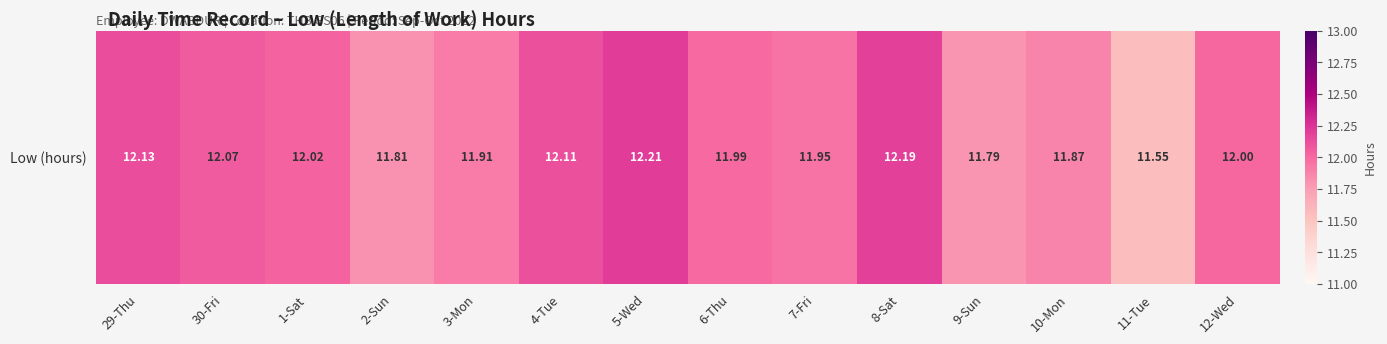

What is the ratio of the value at 11-Tue to the value at 29-Thu?

1.0